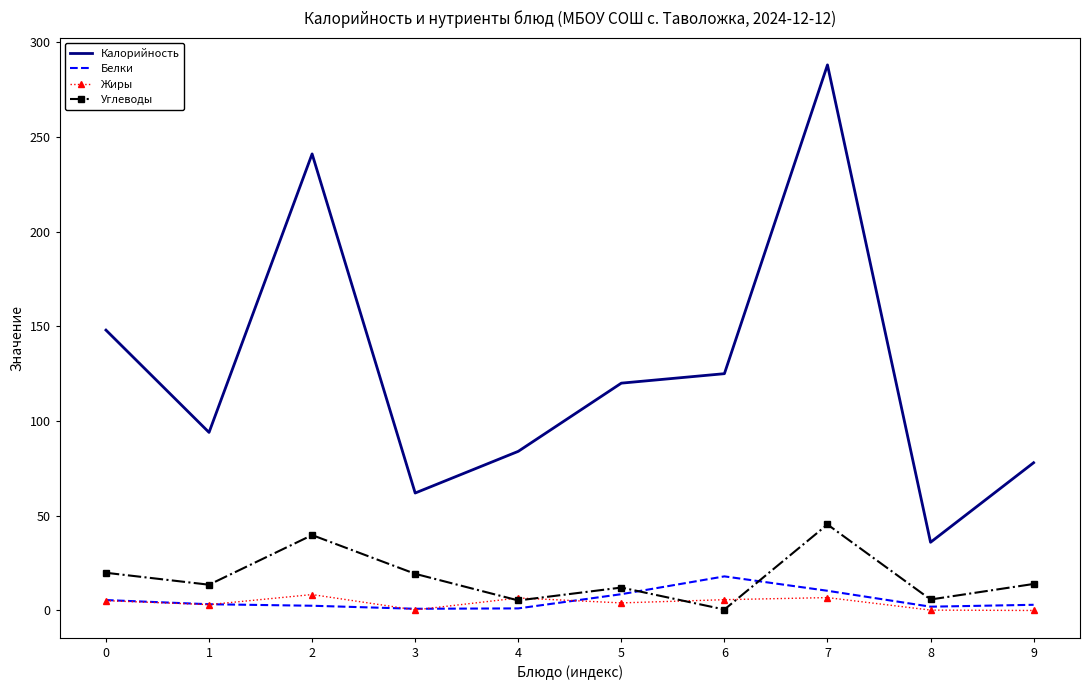

At which category is the sum across all series the highest?

7